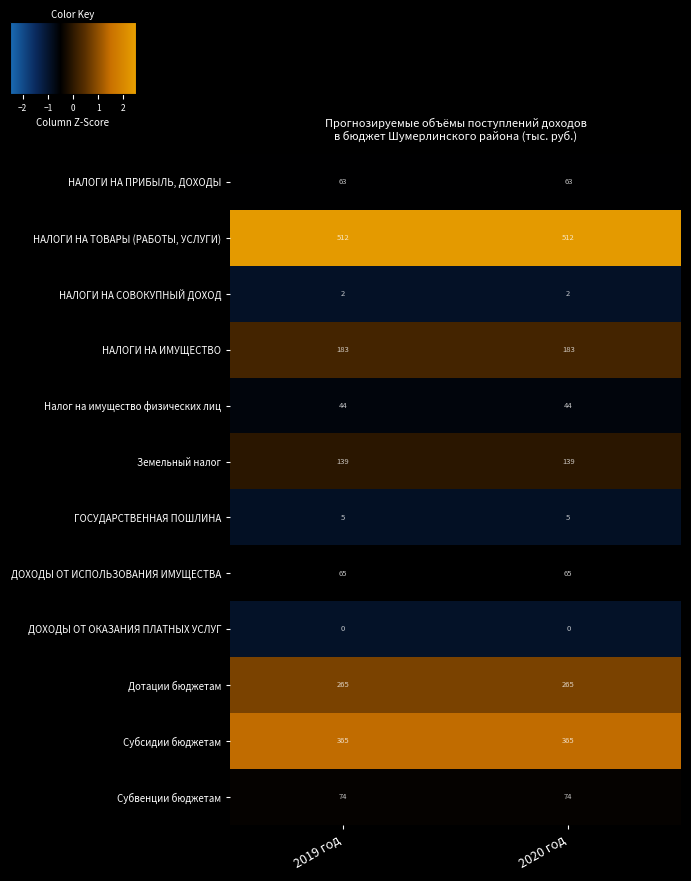

Is it true that Налог на имущество физических лиц equals 30 at 2019 год?

False